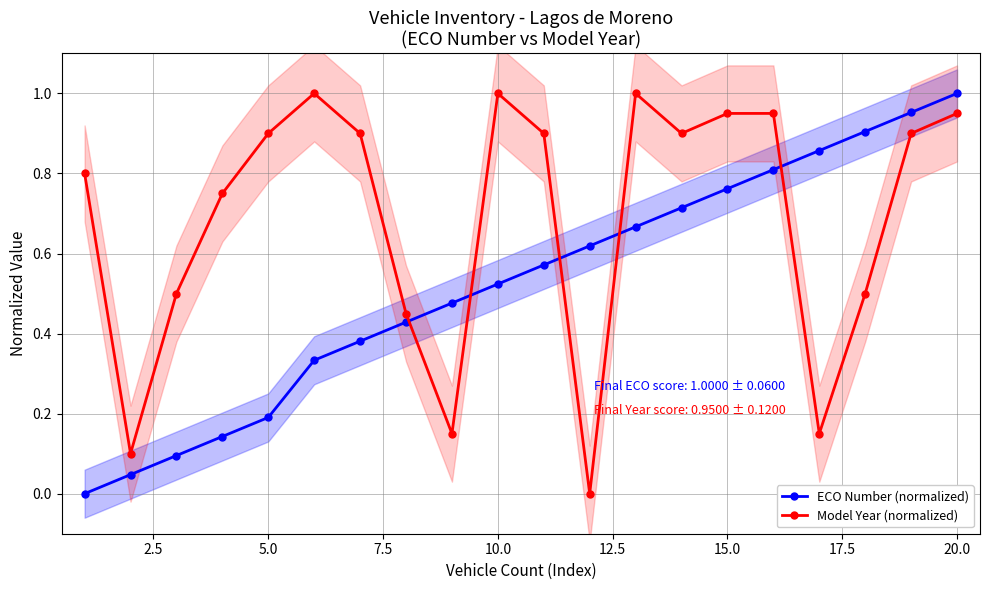

True or false: Model Year (normalized) and ECO Number (normalized) cross at least once.

True